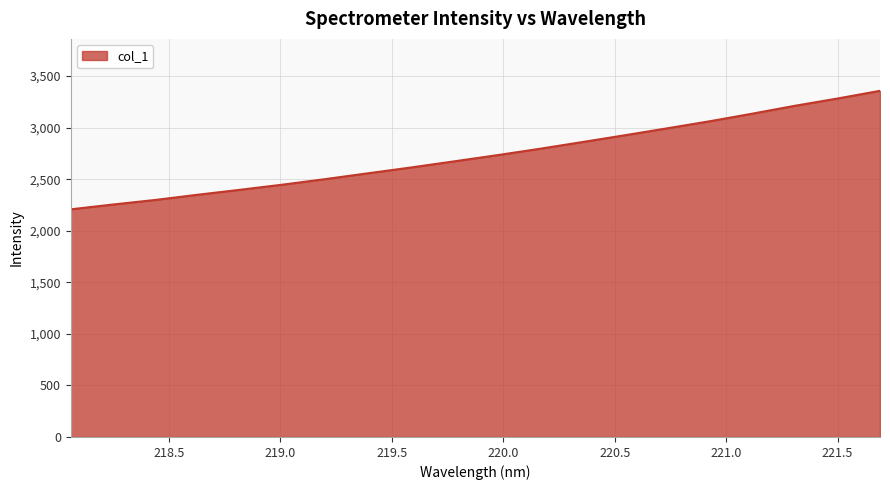

What is the greatest value displayed?

3356.5